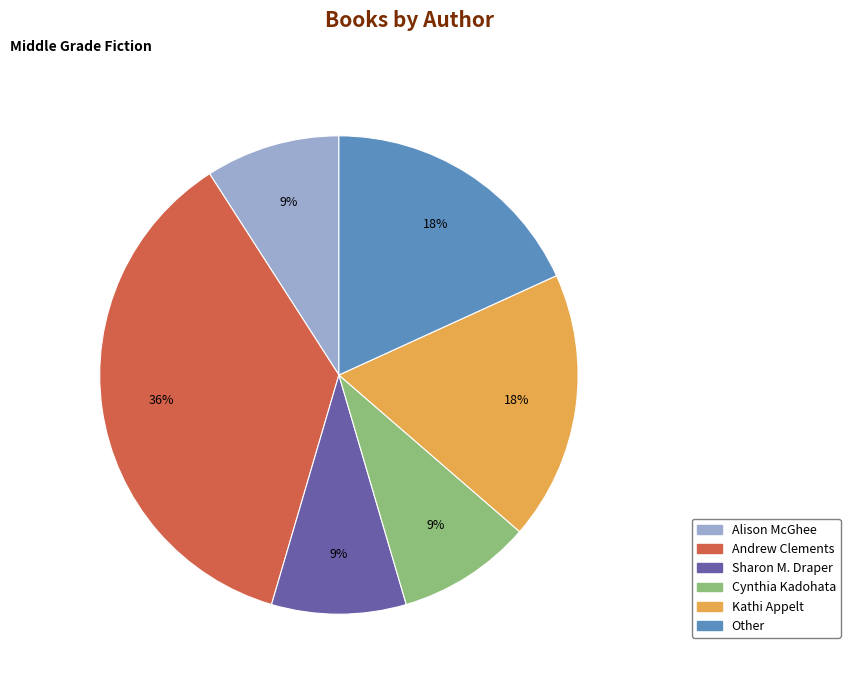

What percentage is the Kathi Appelt slice, to the nearest percent?

18%